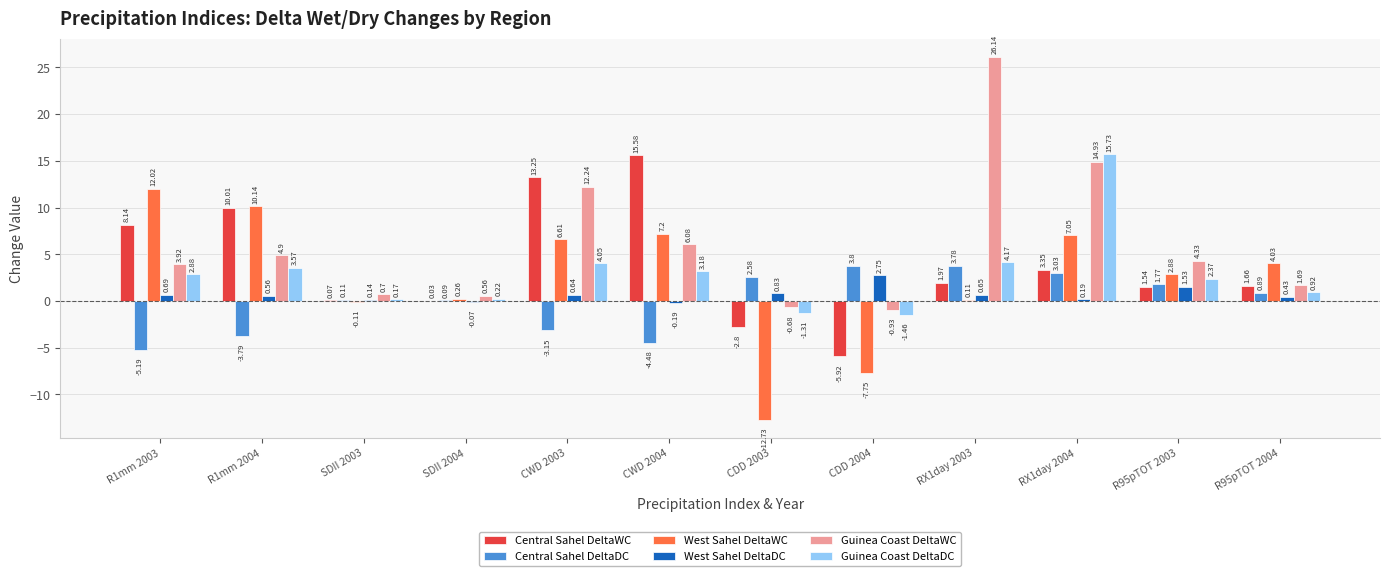

The value of Guinea Coast DeltaWC at RX1day 2004 is 14.9. True or false?

True